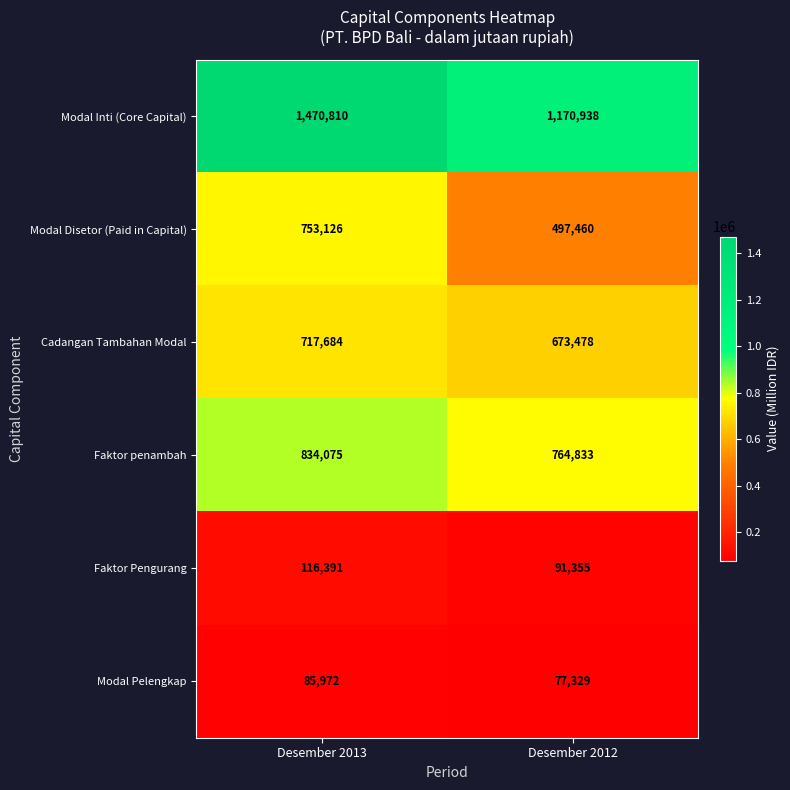

What is the minimum value shown in the chart?

77329